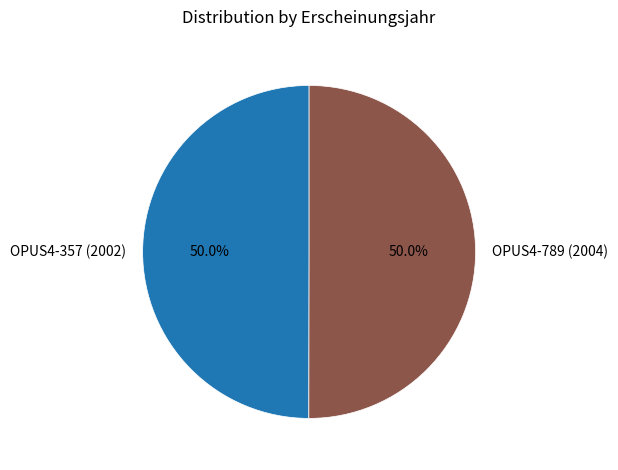

Count the number of slices in the pie.

2